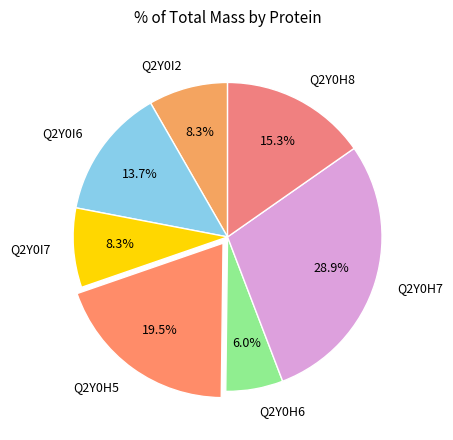

The Q2Y0H6 slice represents 18% of the pie. True or false?

False